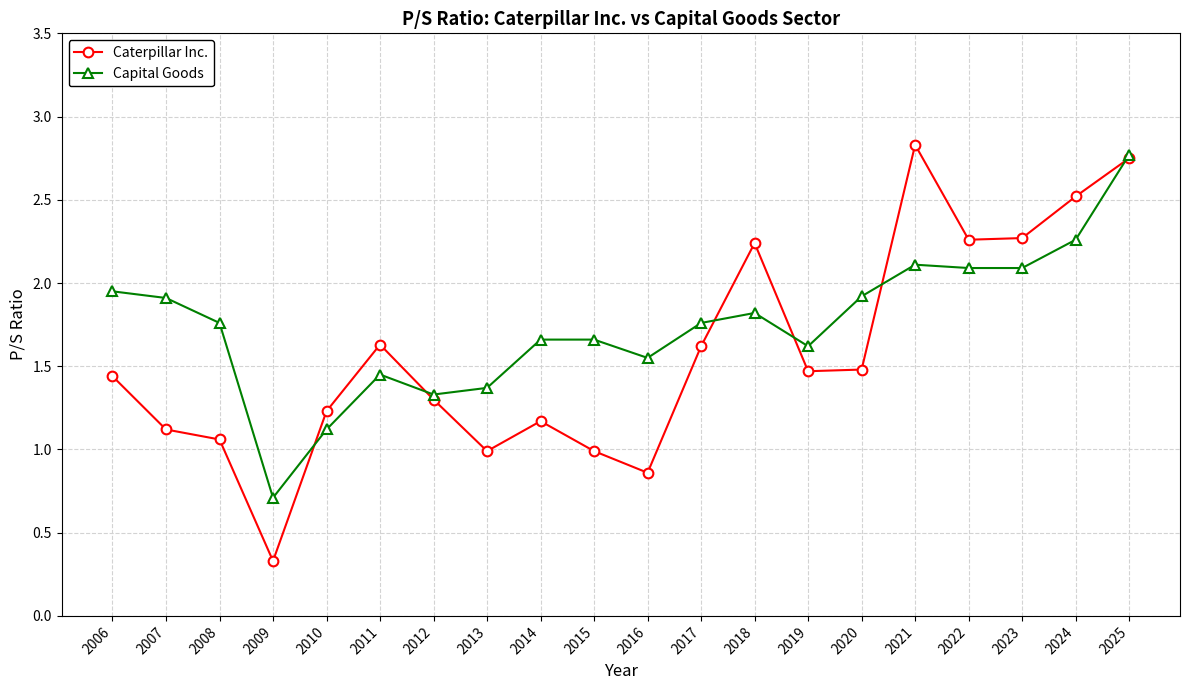

Is this an area chart (filled region under the line)?

No